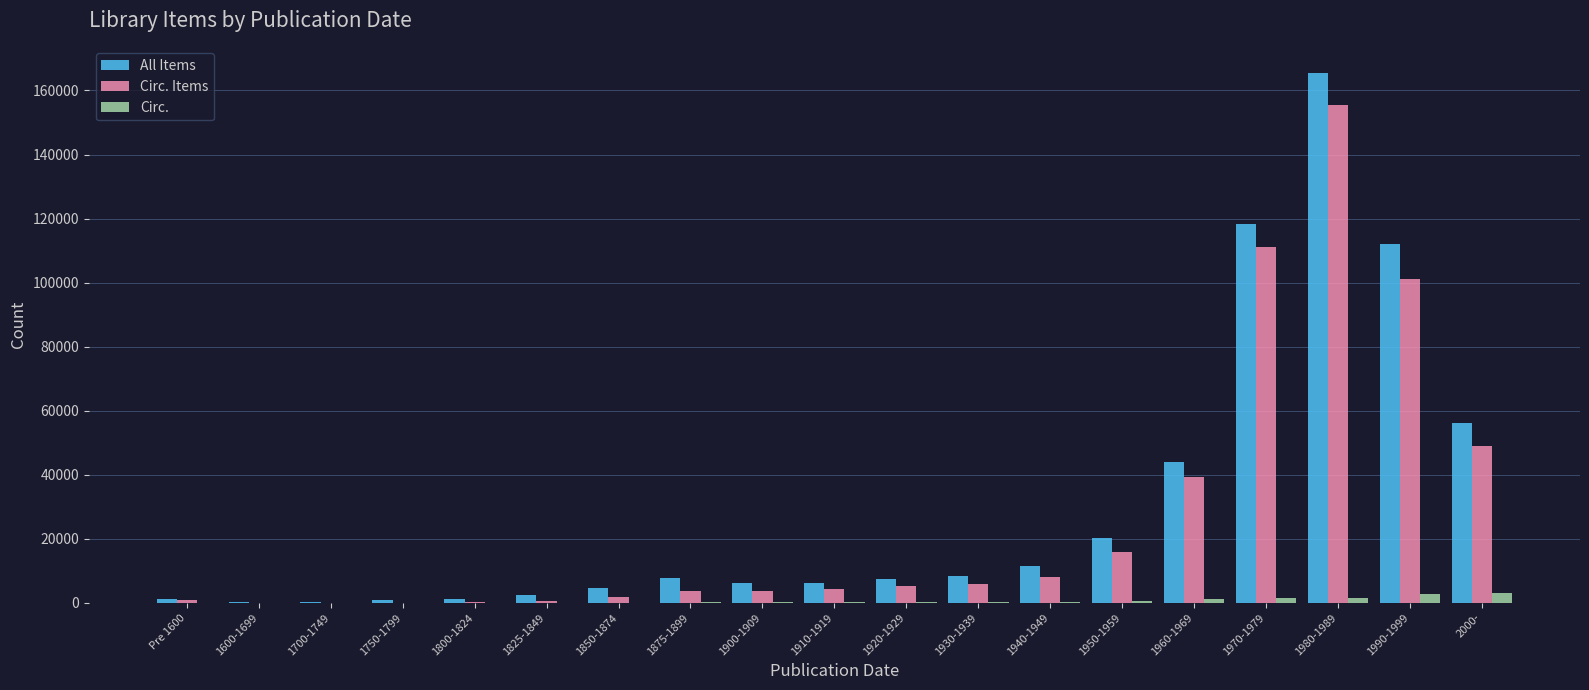

Read the All Items value at 1800-1824, to the nearest 10.

1200